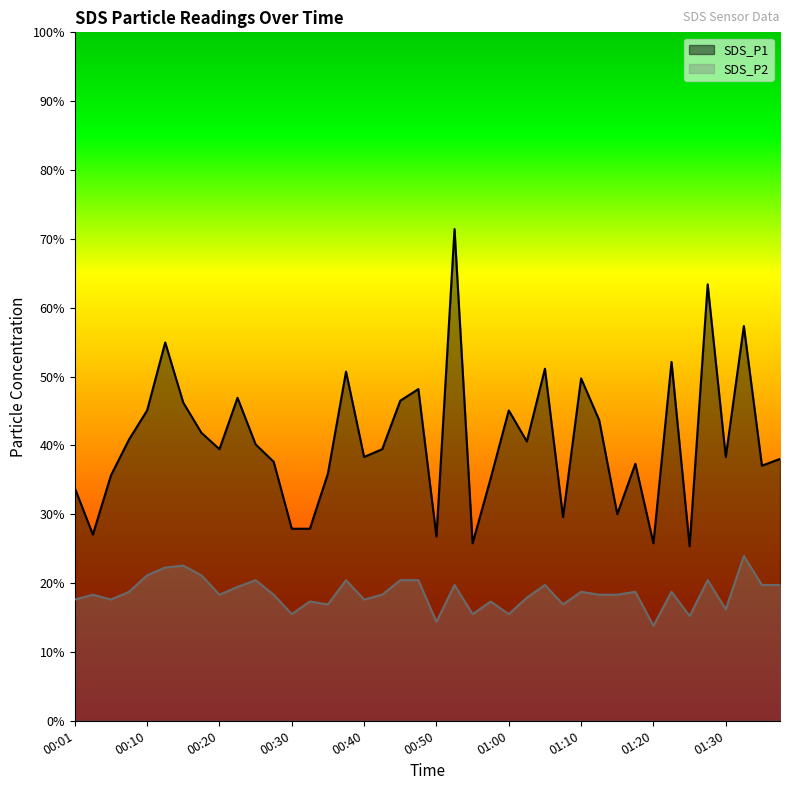

True or false: SDS_P1 and SDS_P2 intersect in this chart.

False